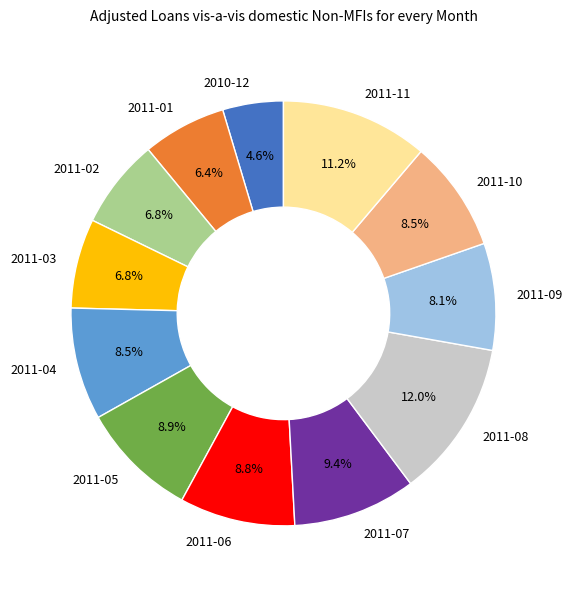

Does 2011-10 account for over 50% of the chart?

No